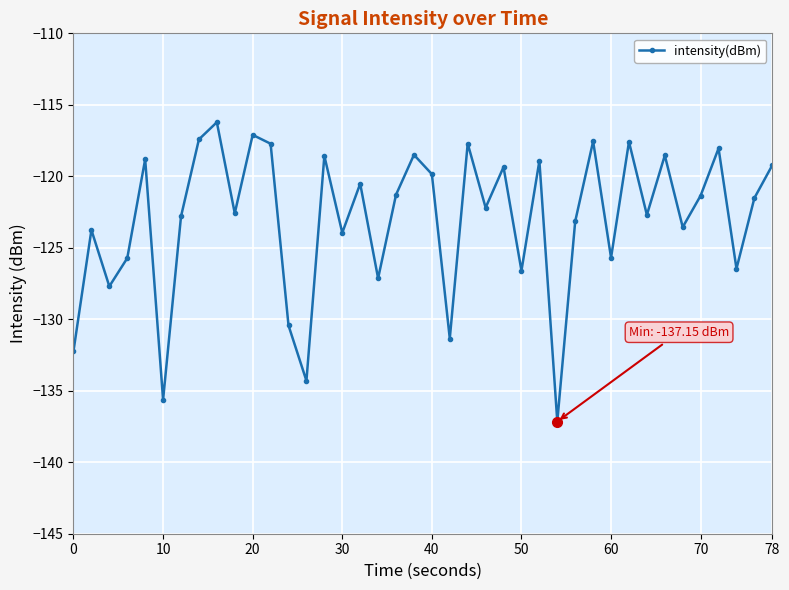

What is the value of the 7th point from the left?

-122.8